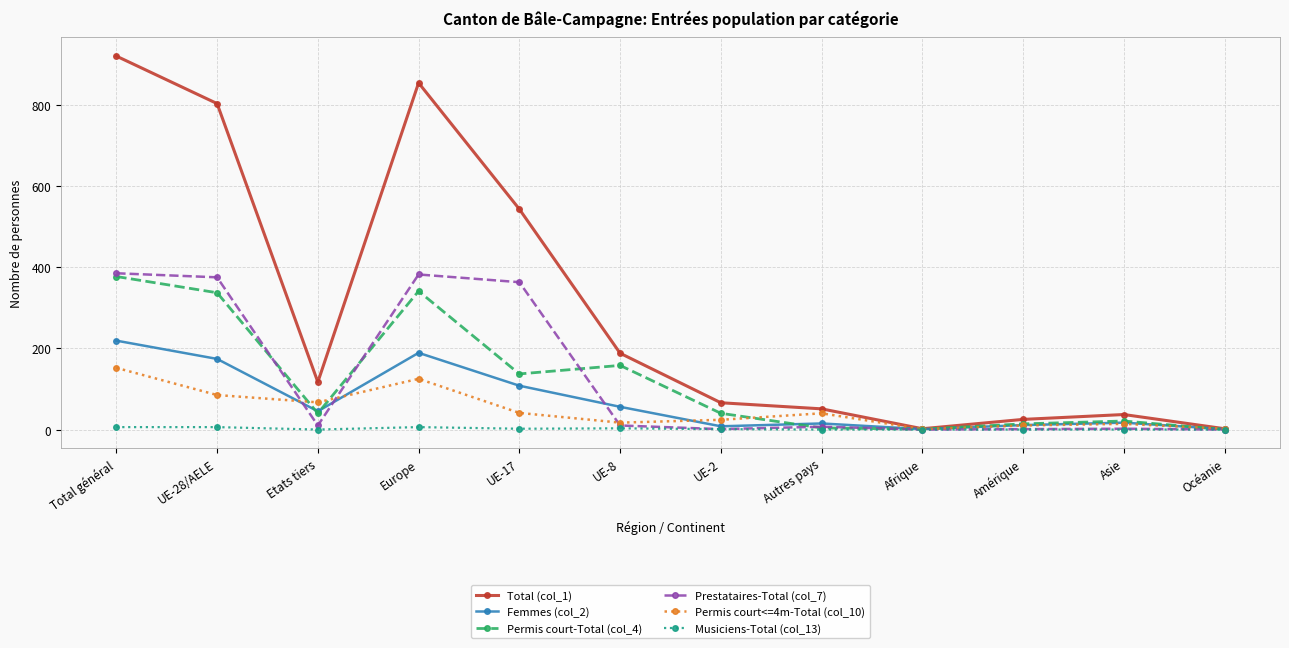

The value of Total (col_1) at UE-2 is 66. True or false?

True